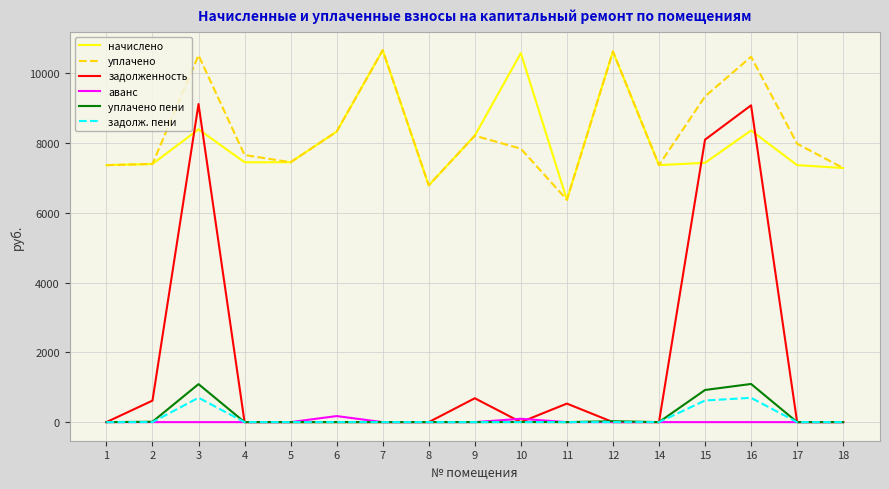

Is the value of задолженность at 11 greater than the value of уплачено пени at 16?

No